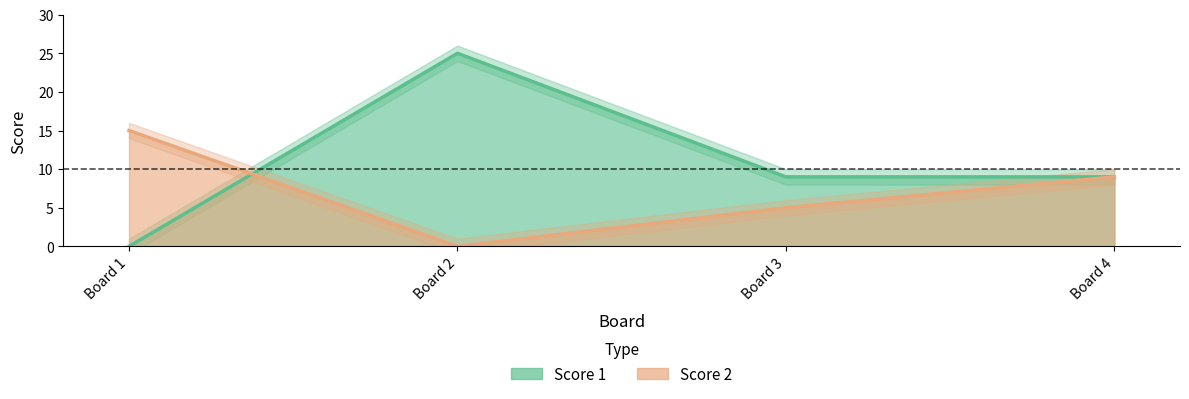

List the labels in order of Score 2 value, smallest first.

Board 2, Board 3, Board 4, Board 1